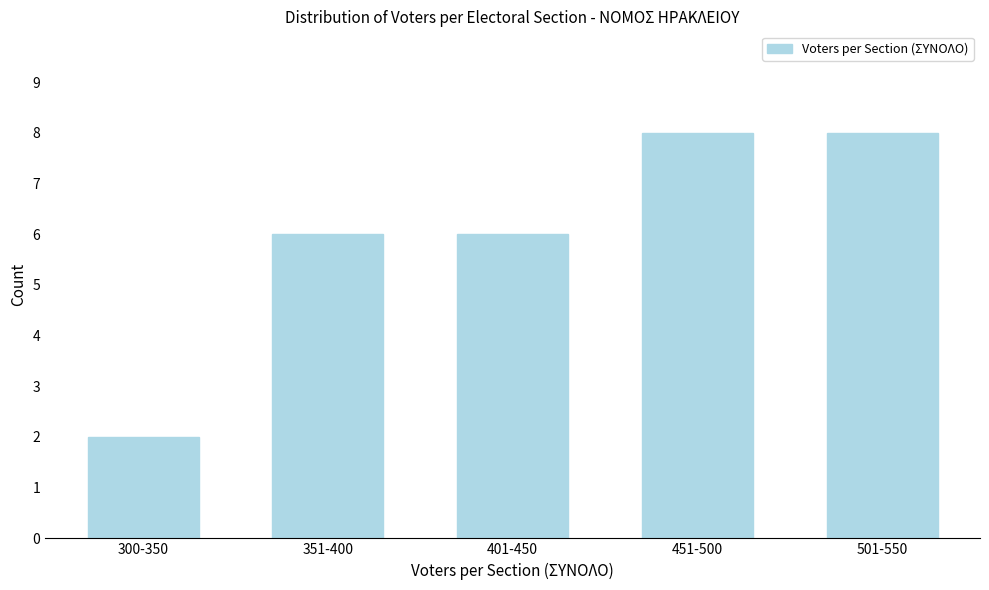

Reading left to right, list all the values displayed in this chart.

300-350=2	351-400=6	401-450=6	451-500=8	501-550=8